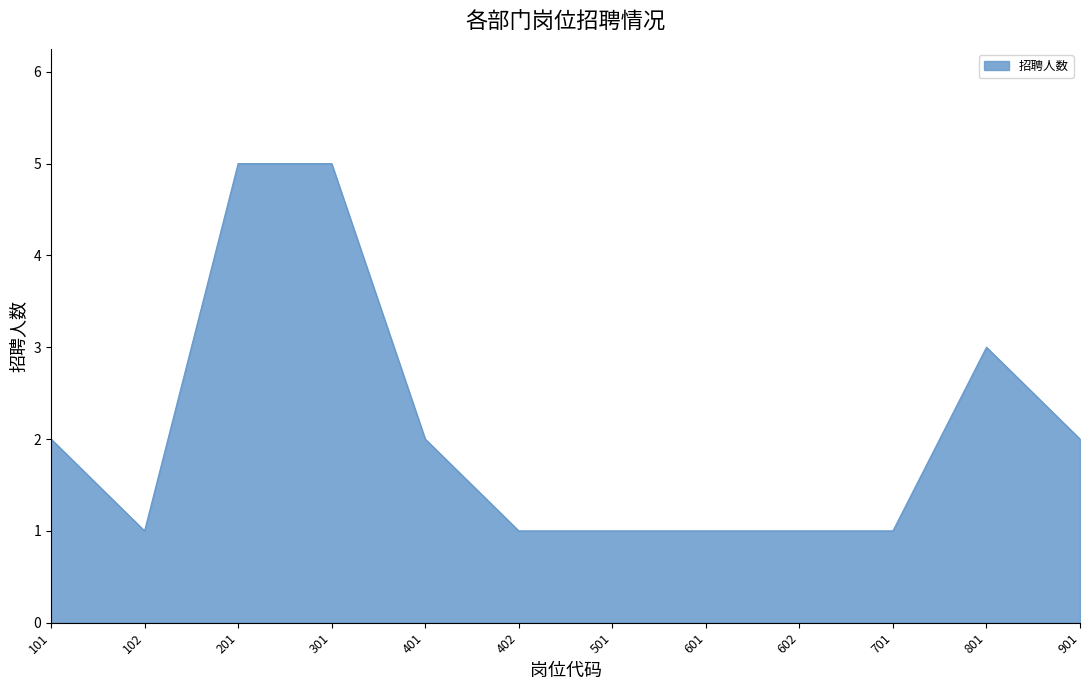

What is the difference between the maximum and second lowest values?

4